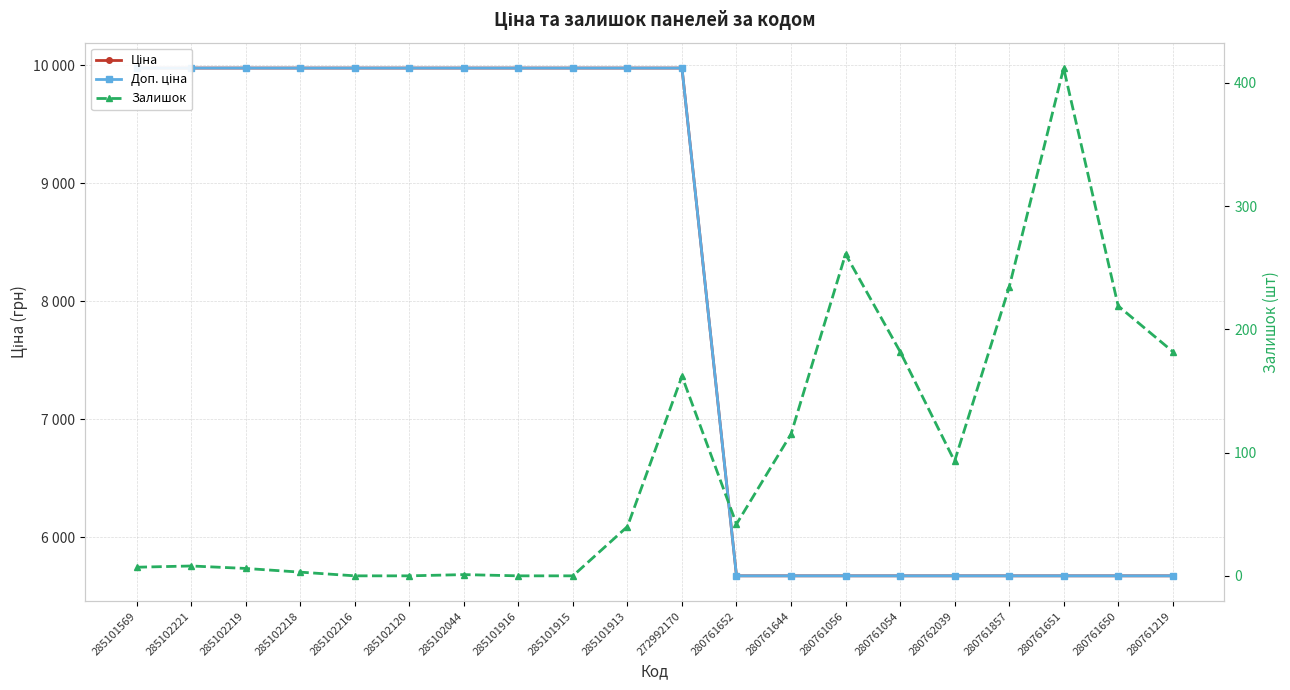

Reading left to right, list all the values displayed in this chart.

Ціна: 9975.0	9975.0	9975.0	9975.0	9975.0	9975.0	9975.0	9975.0	9975.0	9975.0	9975.0	5673.8	5673.8	5673.8	5673.8	5673.8	5673.8	5673.8	5673.8	5673.8
Доп. ціна: 9975.0	9975.0	9975.0	9975.0	9975.0	9975.0	9975.0	9975.0	9975.0	9975.0	9975.0	5673.8	5673.8	5673.8	5673.8	5673.8	5673.8	5673.8	5673.8	5673.8
Залишок: 7.0	8.0	6.0	3.0	0.0	0.0	1.0	0.0	0.0	40.0	162.0	42.0	115.0	261.0	182.0	93.0	234.0	412.0	219.0	182.0